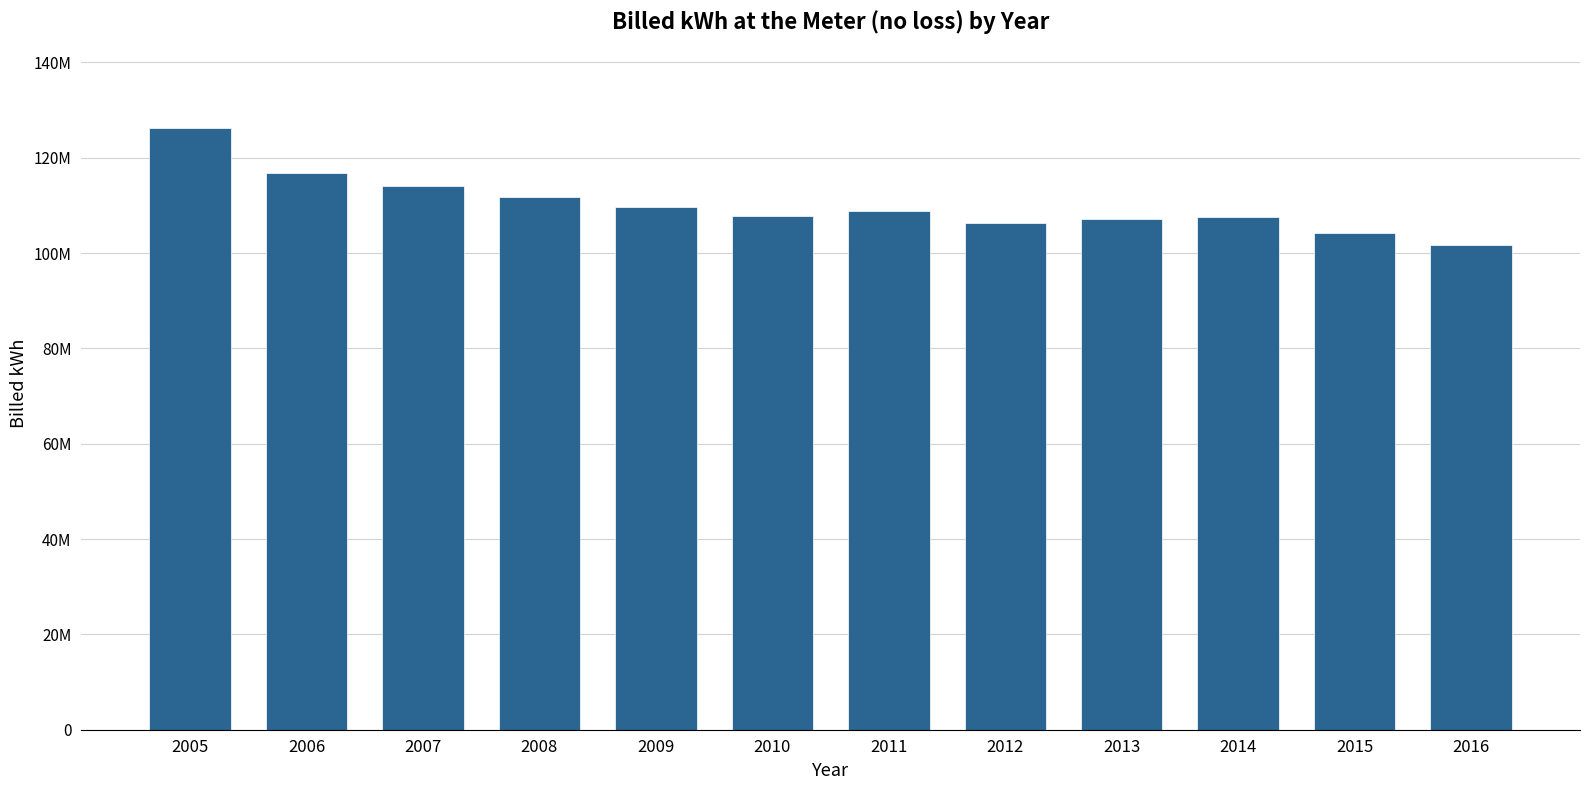

Are the bars horizontal?

No